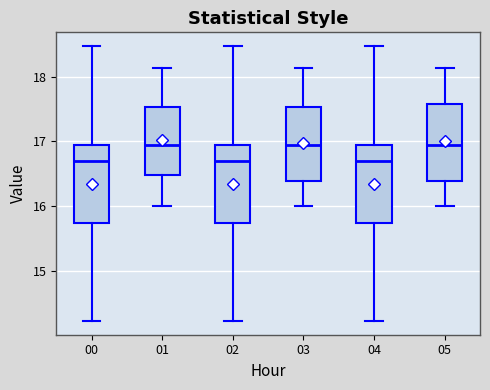

Reading left to right, transcribe this box plot: for each box, give where its median line is, the range the box spans, and where its two whiskers end, as read against the y-axis. The values are not printed on the chart, so give them approximately, as read against the axis.

00: median 16.7, box 15.7 to 16.9, whiskers 14.2 to 18.5
01: median 17.0, box 16.5 to 17.5, whiskers 16.0 to 18.1
02: median 16.7, box 15.7 to 16.9, whiskers 14.2 to 18.5
03: median 17.0, box 16.4 to 17.5, whiskers 16.0 to 18.1
04: median 16.7, box 15.7 to 16.9, whiskers 14.2 to 18.5
05: median 17.0, box 16.4 to 17.6, whiskers 16.0 to 18.1